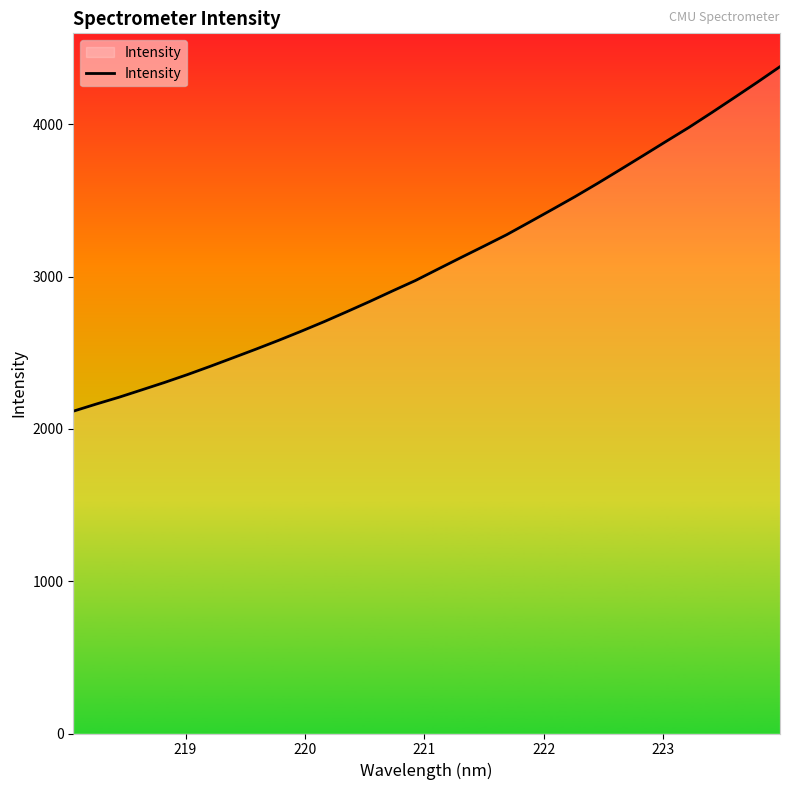

What is the difference between the maximum and minimum values?

2262.5